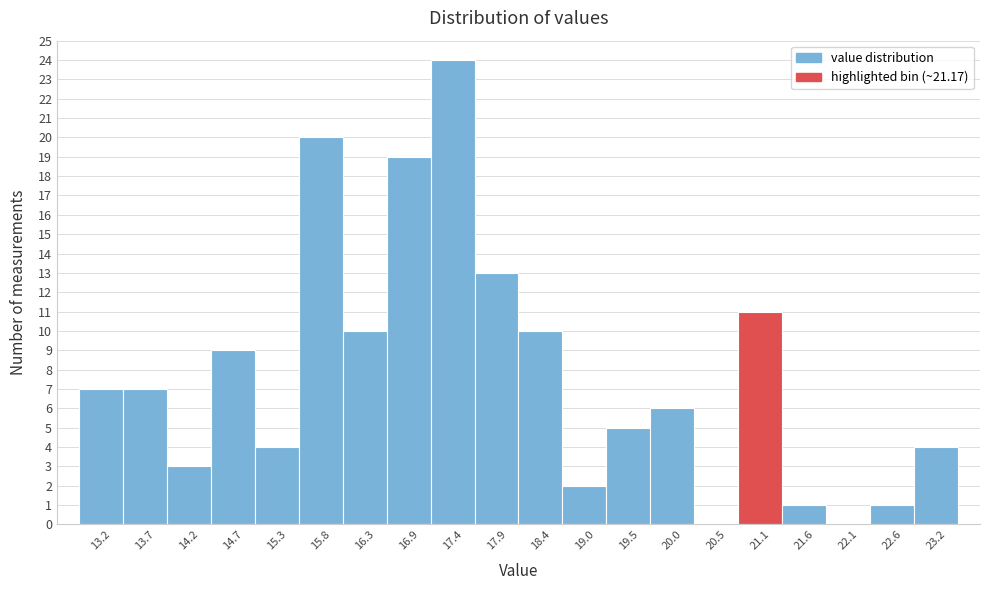

Reading left to right, what are all the values shown in this chart?

13.2=7	13.7=7	14.2=3	14.7=9	15.3=4	15.8=20	16.3=10	16.9=19	17.4=24	17.9=13	18.4=10	19.0=2	19.5=5	20.0=6	20.5=0	21.1=11	21.6=1	22.1=0	22.6=1	23.2=4